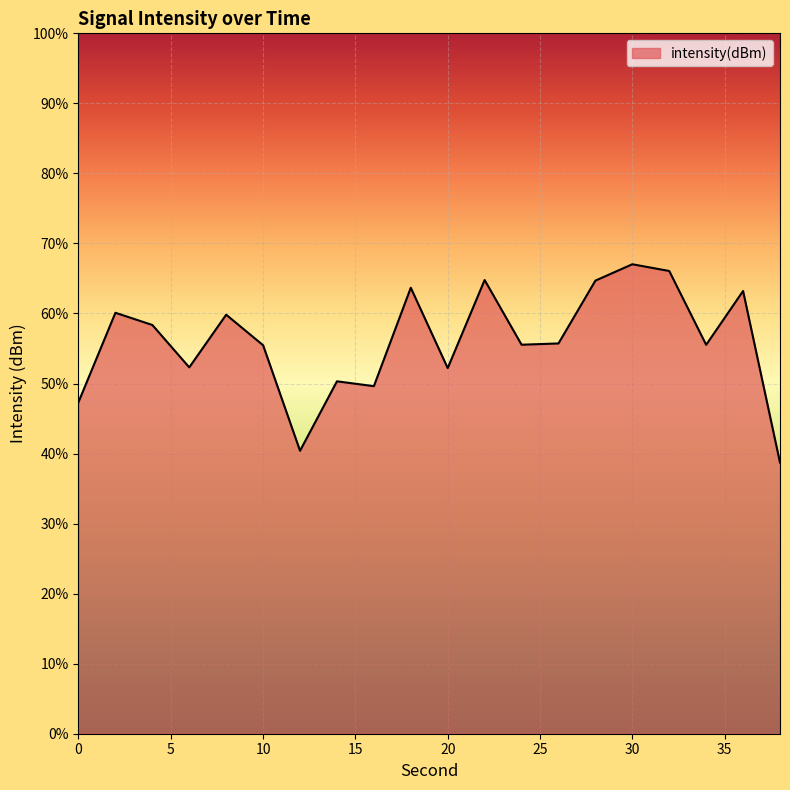

What is the difference between the maximum and minimum values?

28.3